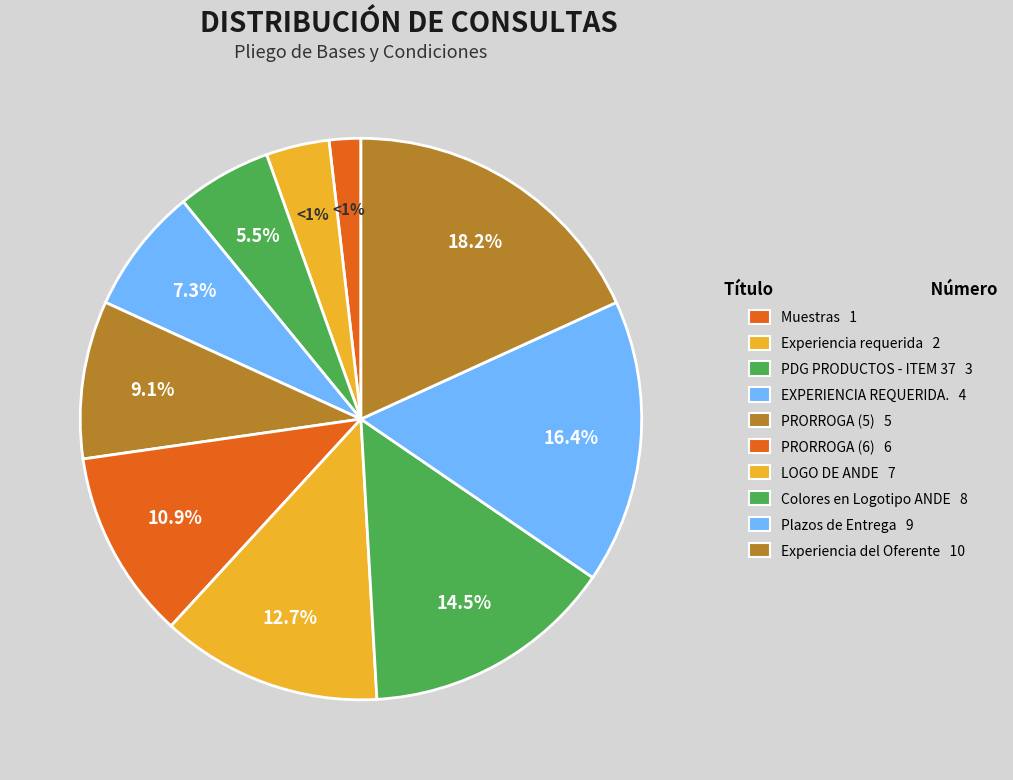

True or false: EXPERIENCIA REQUERIDA. accounts for 19% of the total.

False